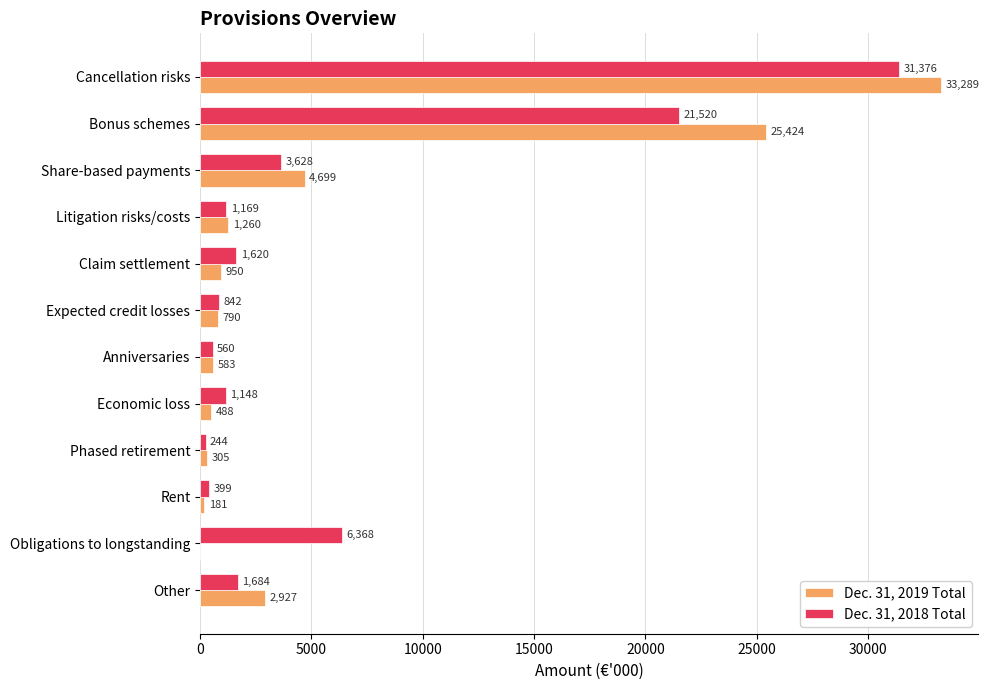

Which series has the largest range (max minus min)?

Dec. 31, 2019 Total